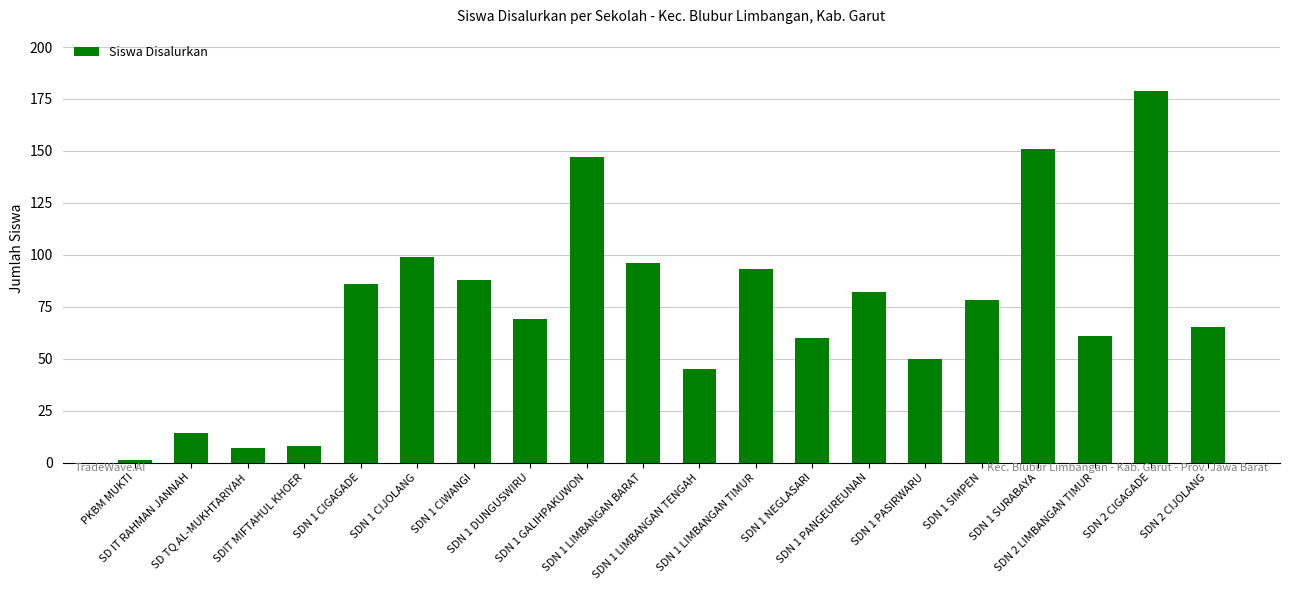

How many distinct data groups are displayed?

1